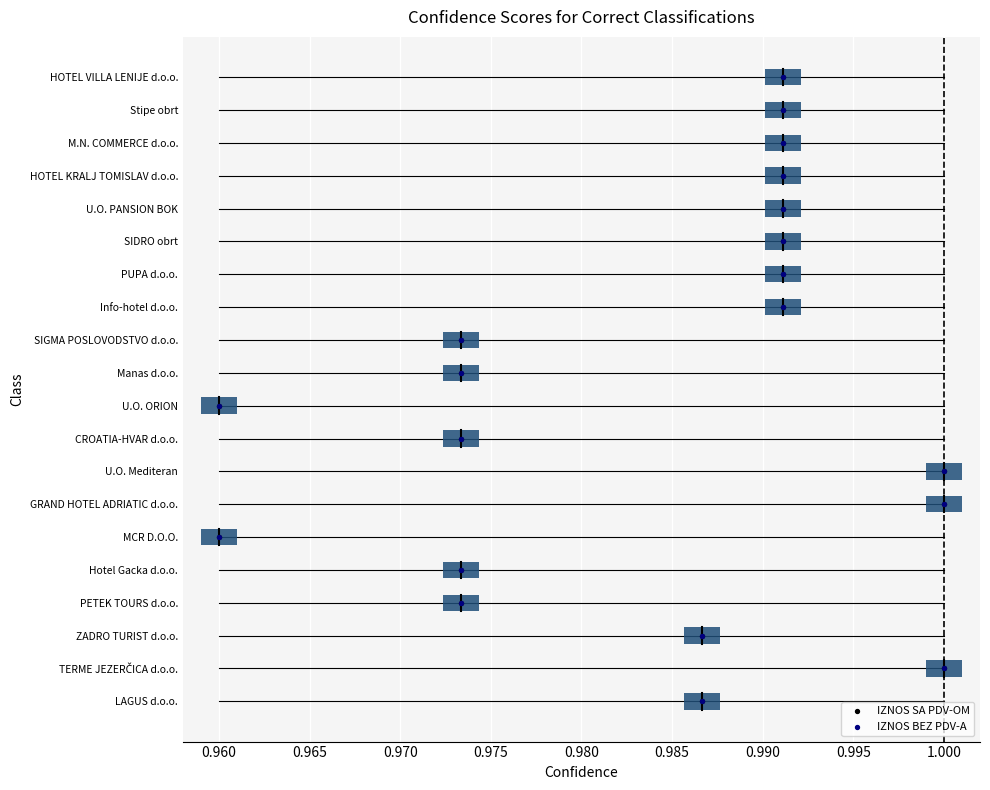

Is the value of IZNOS BEZ PDV-A at 0.965 greater than the value of IZNOS SA PDV-OM at 0.995?

No